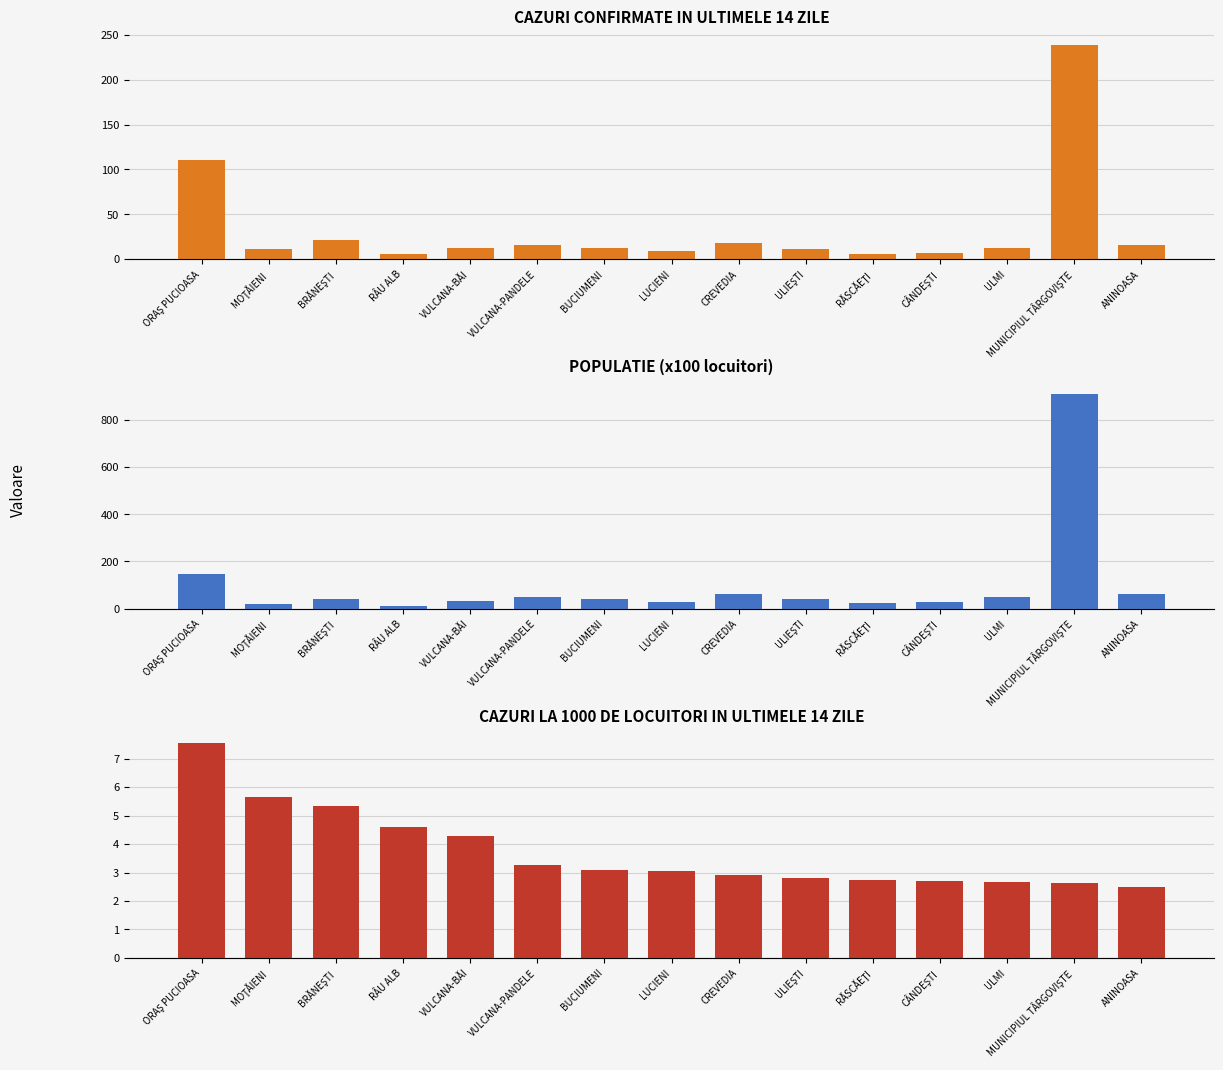

Between CÂNDEŞTI and ULIEŞTI, which is larger?

ULIEŞTI